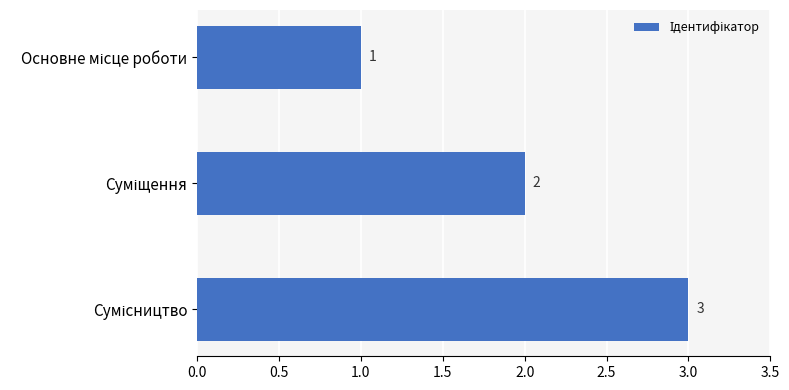

Count the number of categories in the chart.

3